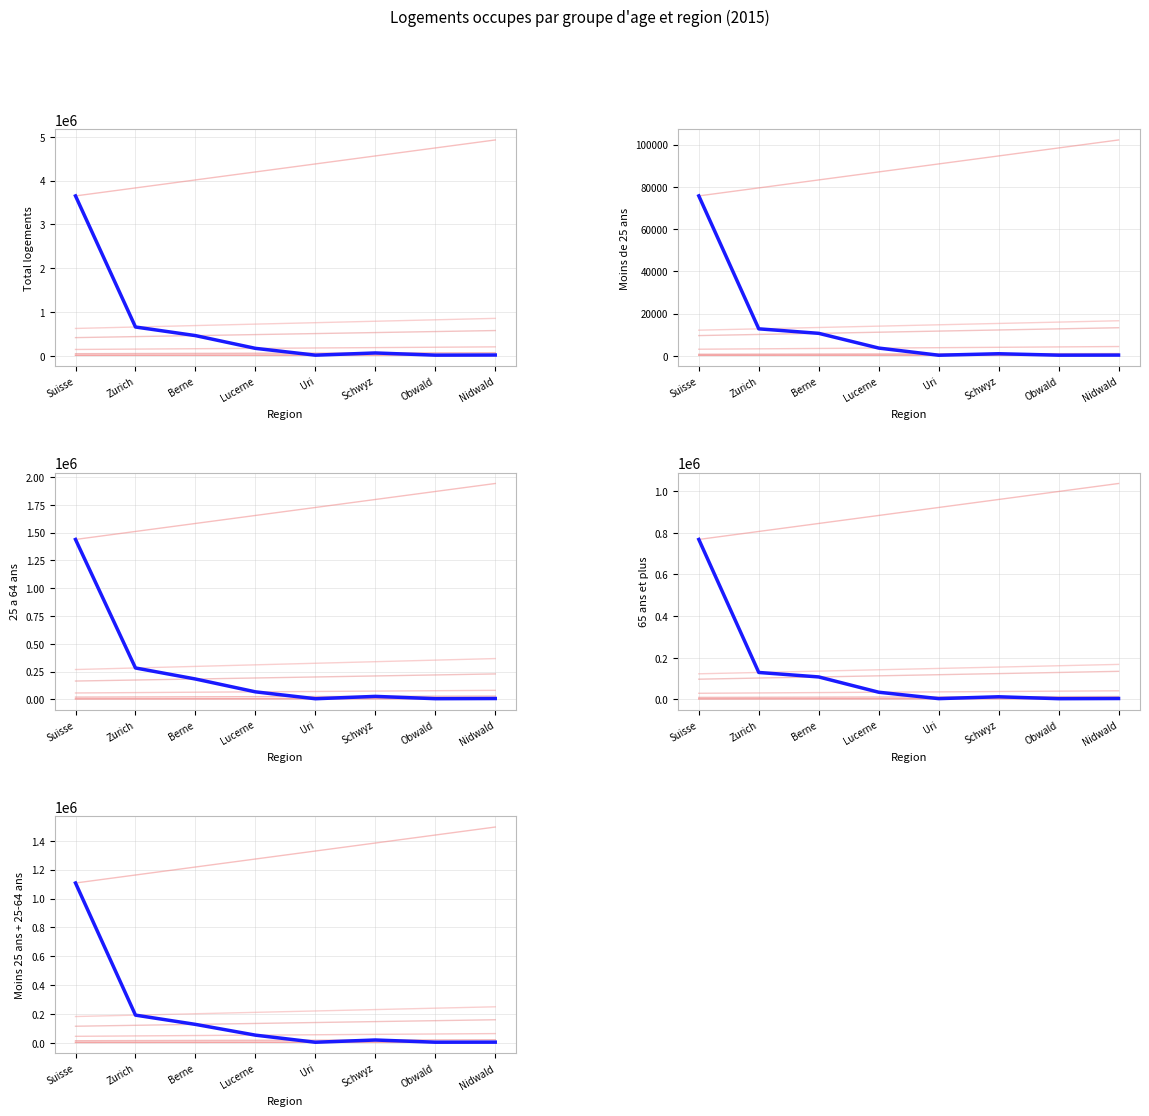

What is the label of the 8th point from the left?

Nidwald